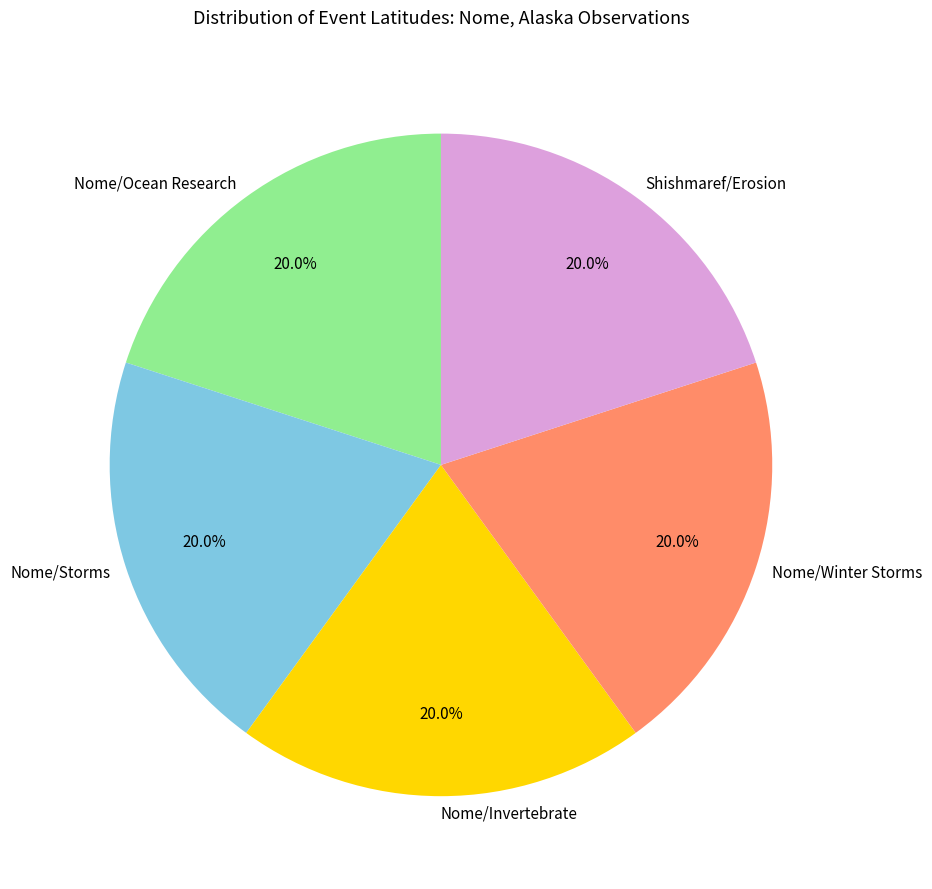

Approximately how many times larger is the value at Nome/Storms compared to Nome/Winter Storms?

1.0